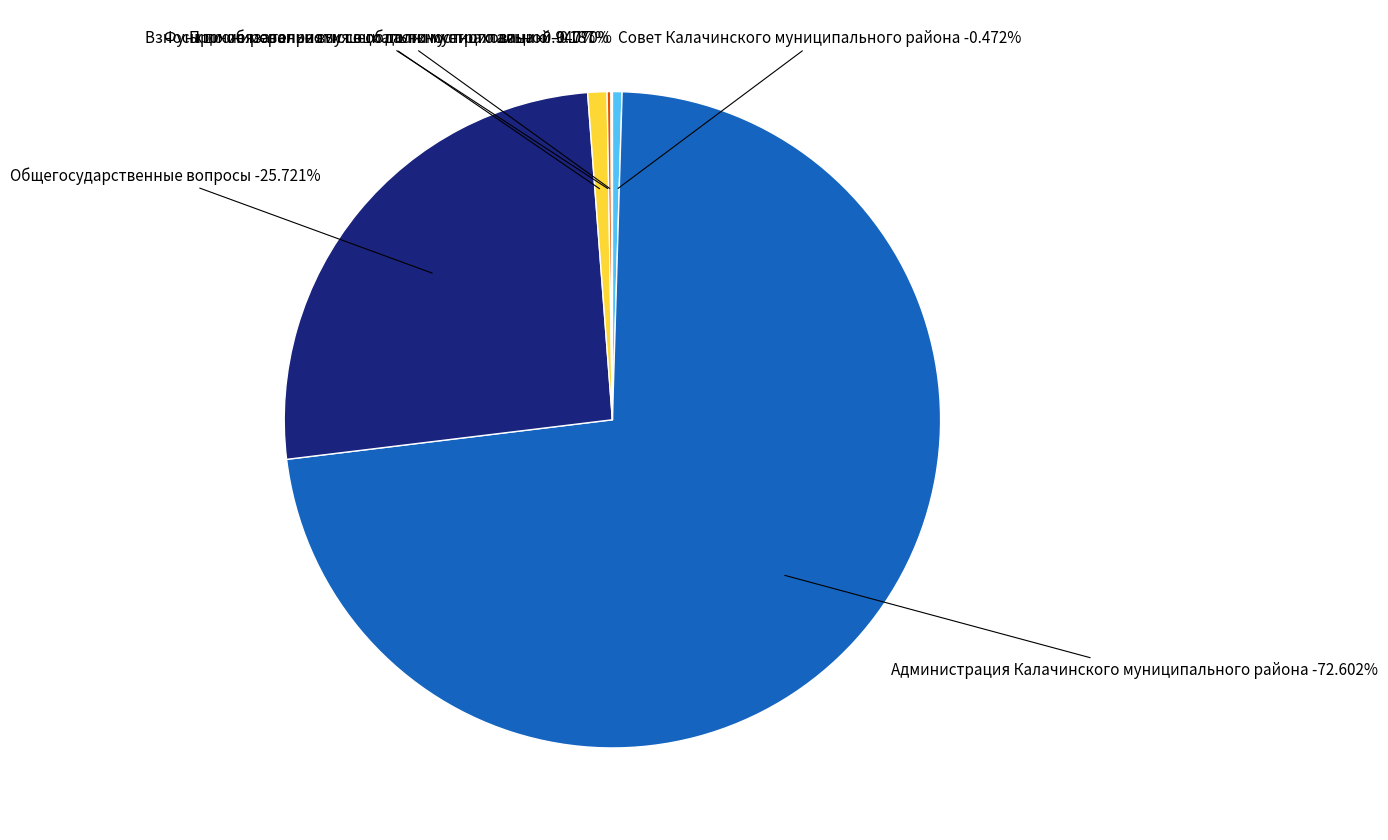

How much of the chart is everything except Функционирование высшего должностного лица?

99.1%